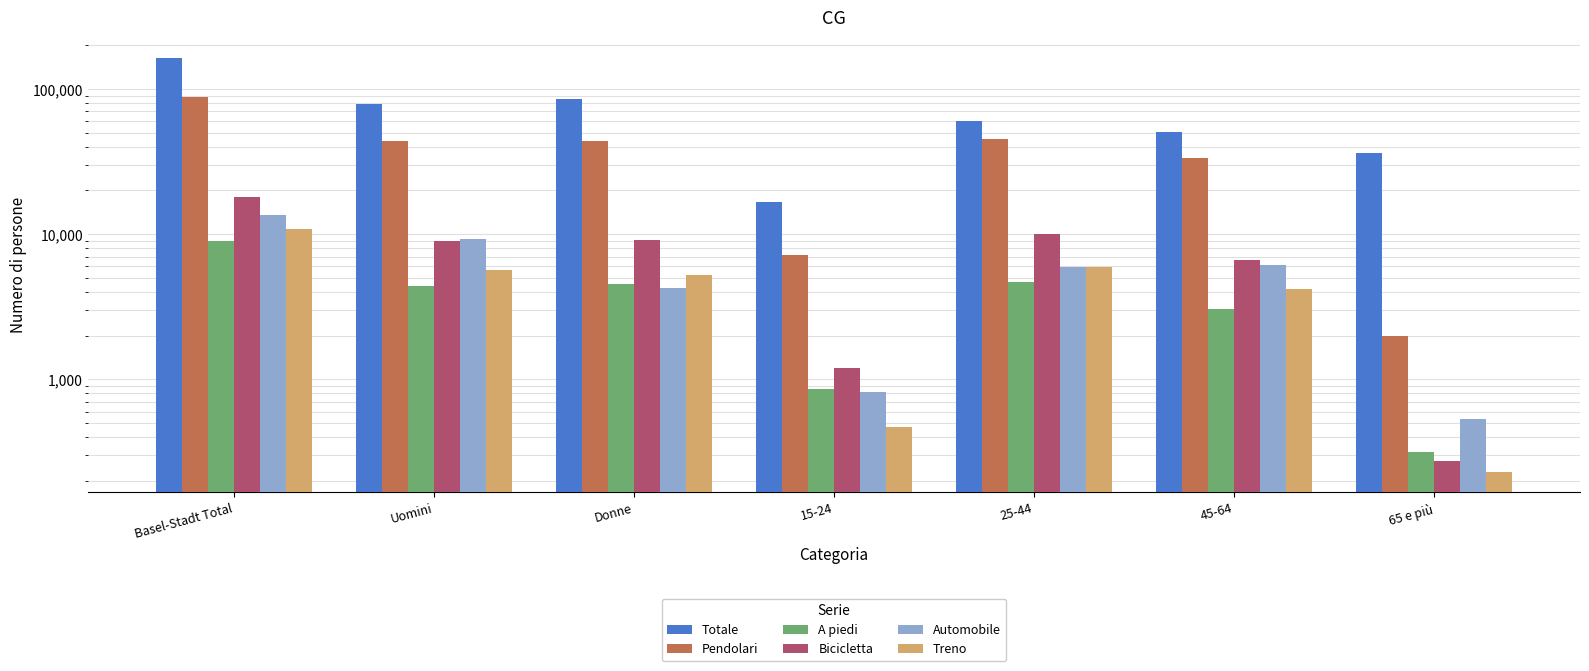

Between 45-64 and 15-24, which is larger?

45-64